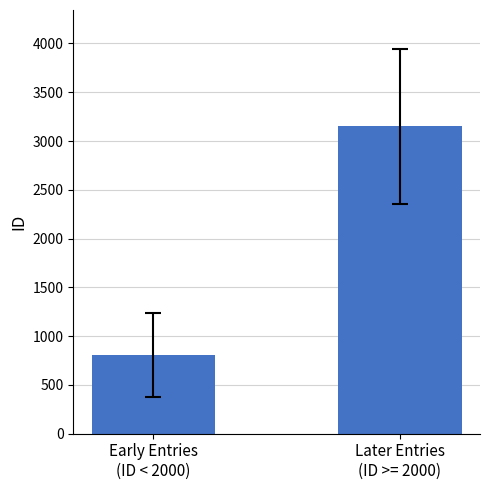

Is it true that the value at Early Entries
(ID < 2000) is 808.4?

True